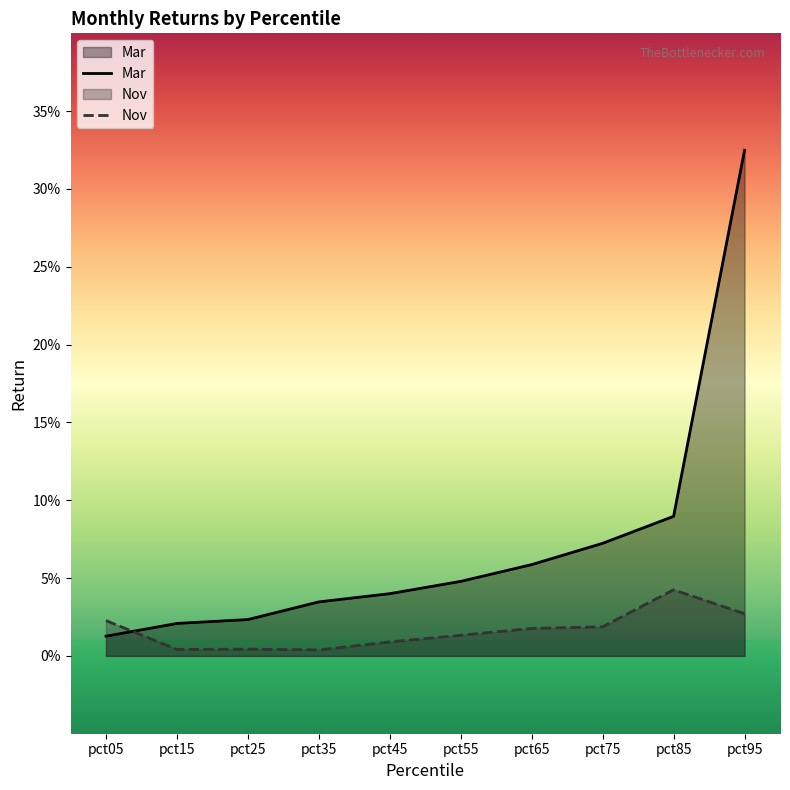

Between which two adjacent categories do Nov and Mar first intersect?

pct05 and pct15